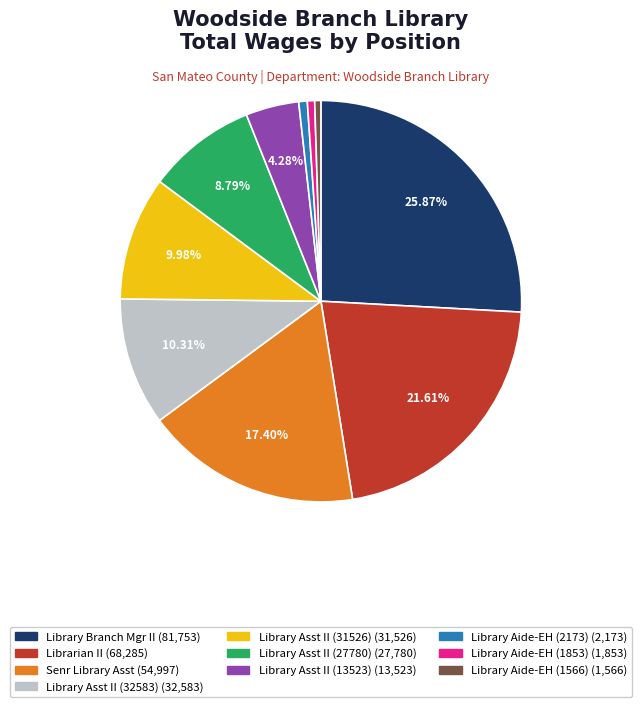

Does any single category account for the majority?

No